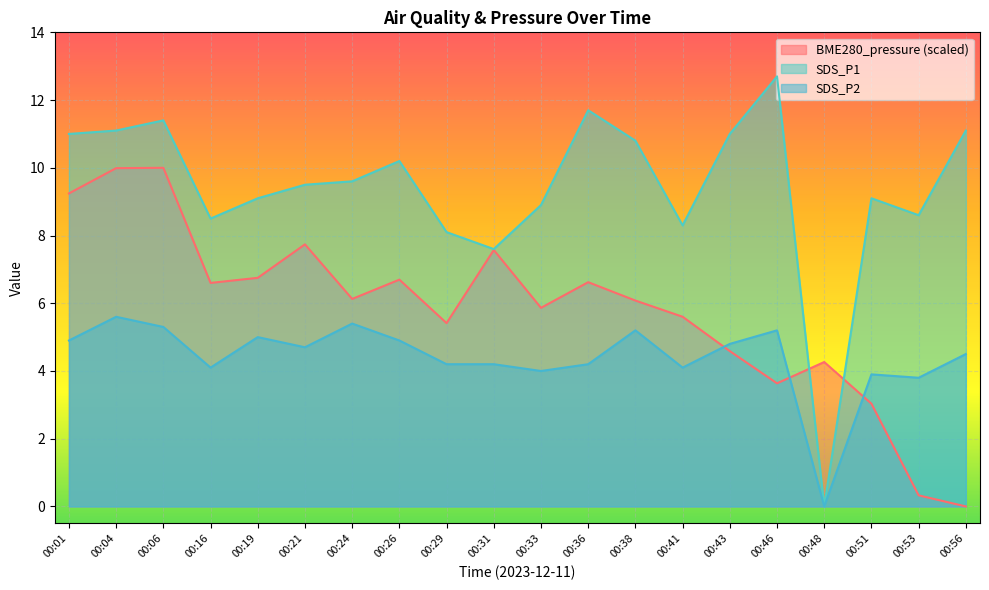

At which category does SDS_P2 reach its first local valley?

00:16